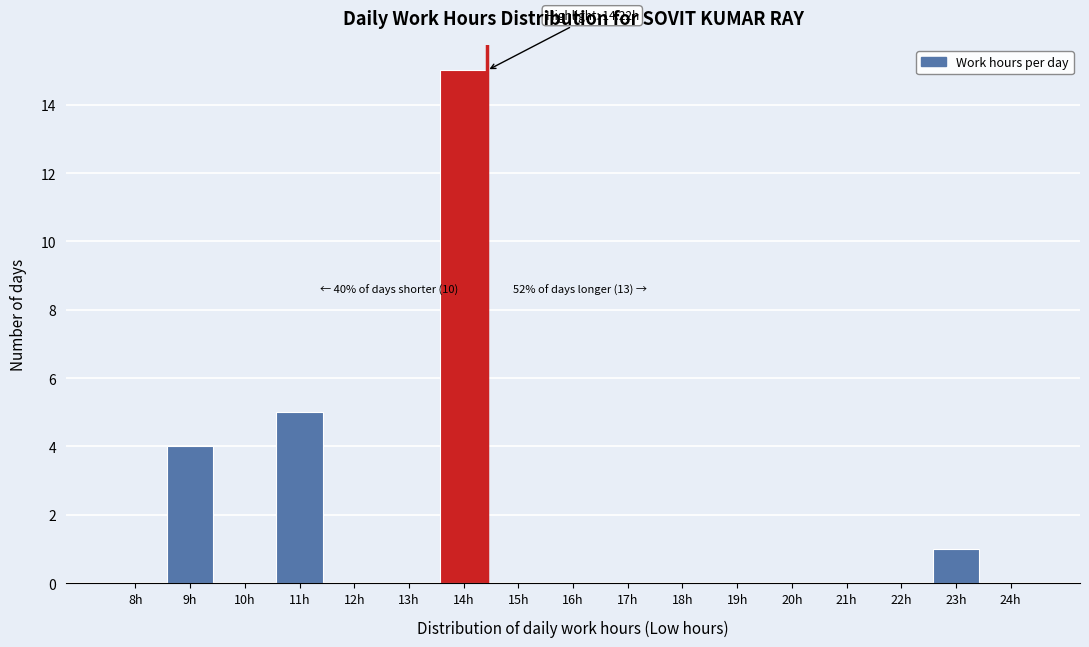

Reading left to right, transcribe all the data shown in this chart.

8h=0	9h=4	10h=0	11h=5	12h=0	13h=0	14h=15	15h=0	16h=0	17h=0	18h=0	19h=0	20h=0	21h=0	22h=0	23h=1	24h=0